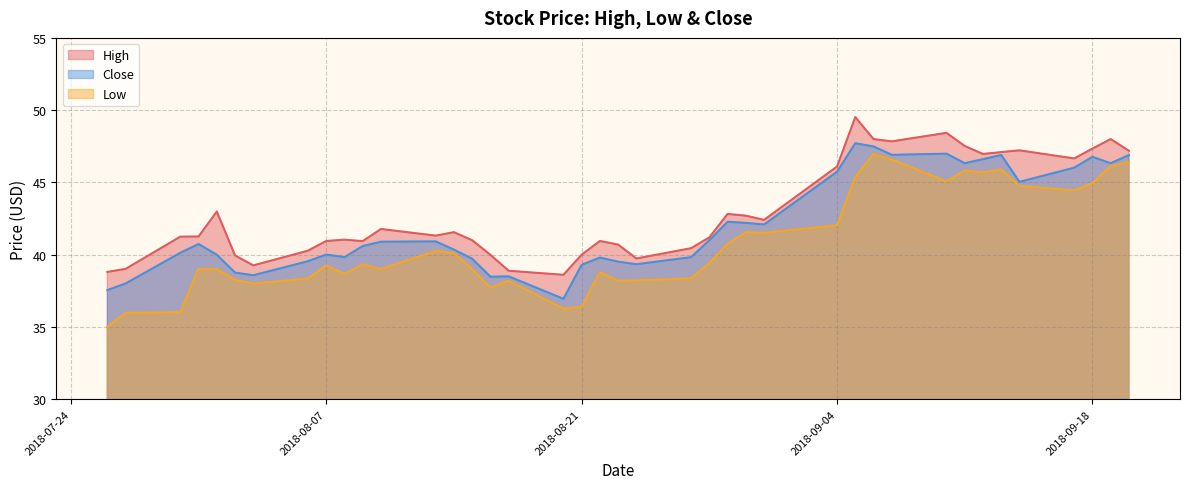

What is the sum of all Close values?

1680.7